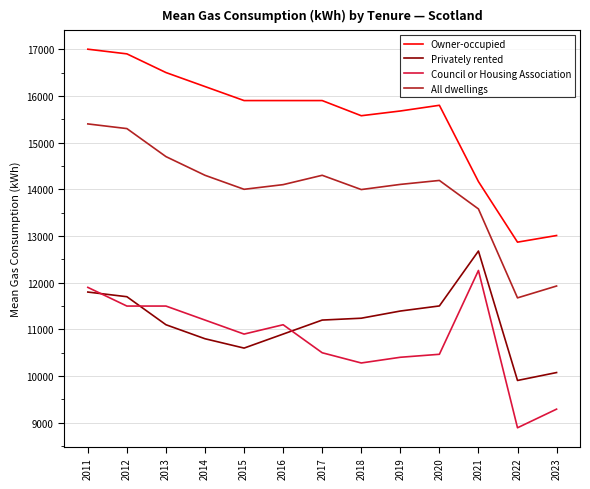

Where is the first local minimum for All dwellings?

2015